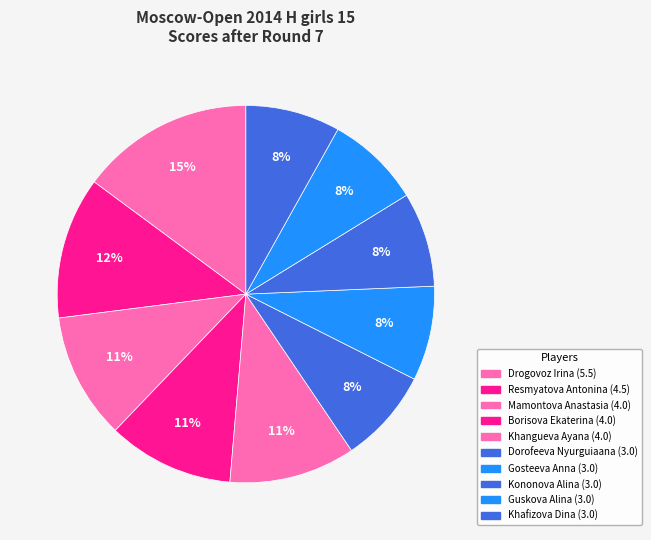

Between Drogovoz Irina and Guskova Alina, which is larger?

Drogovoz Irina